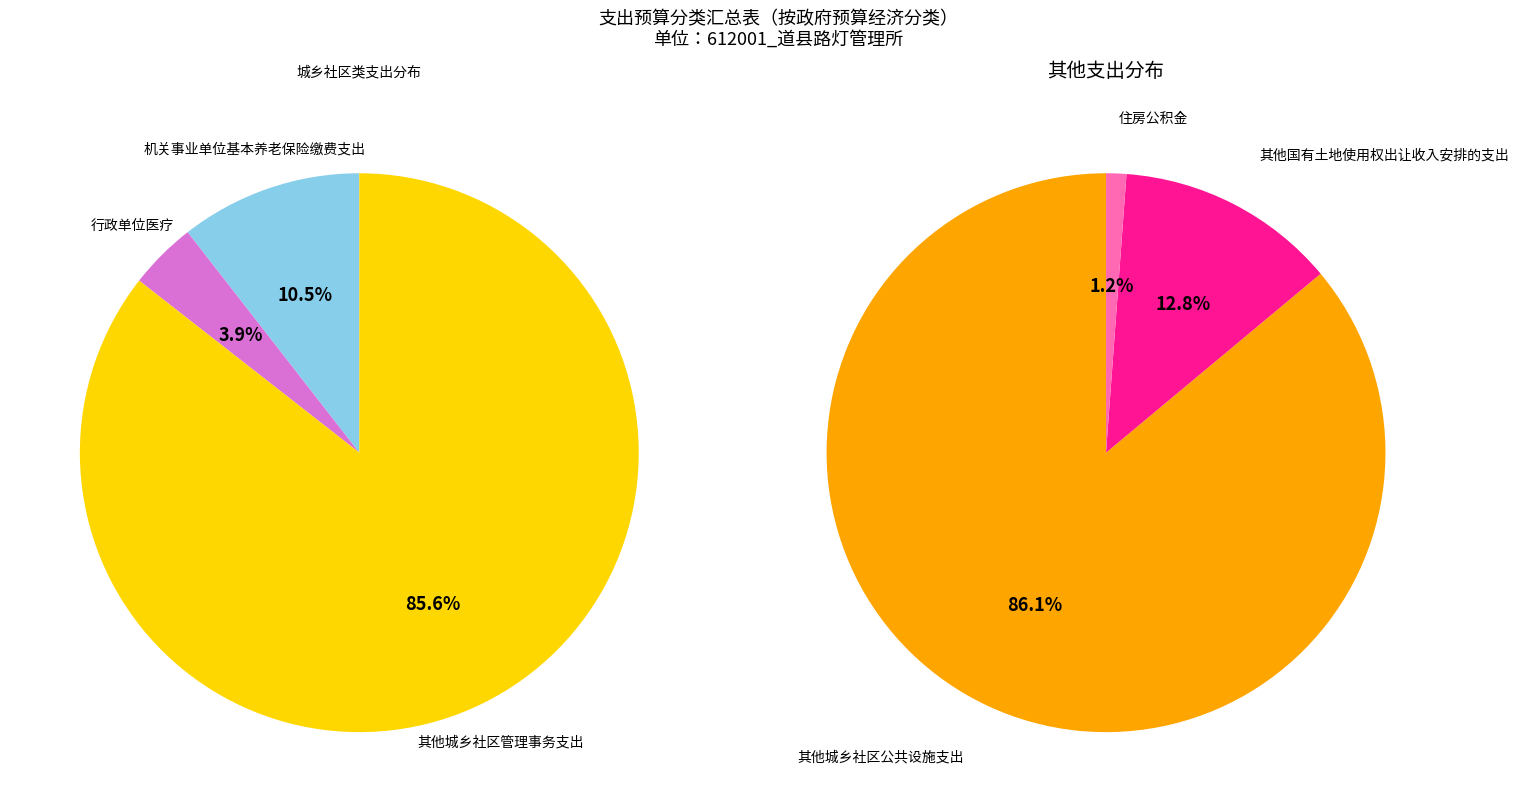

Which slice represents more than half of the pie?

其他城乡社区公共设施支出